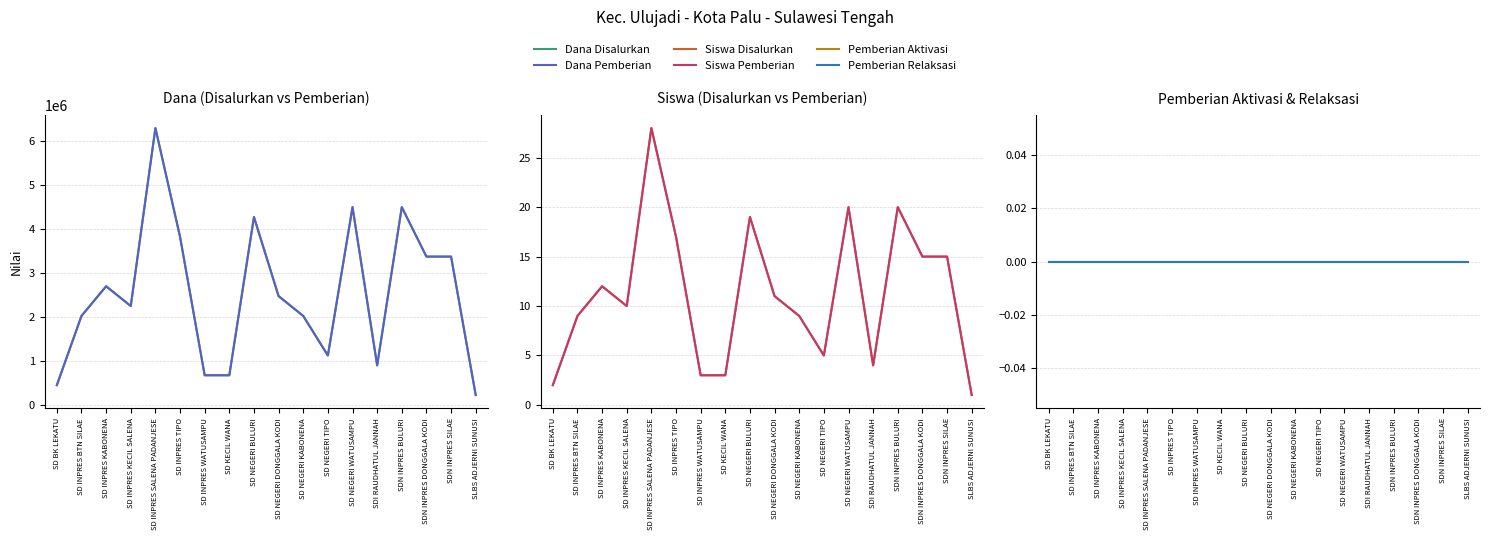

At which category does the chart reach its peak across all series?

SD INPRES SALENA PADANJESE